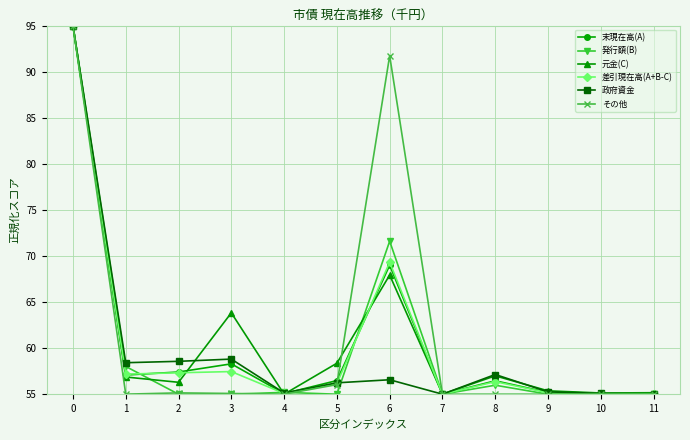

Does the chart display data point markers on the line(s)?

Yes